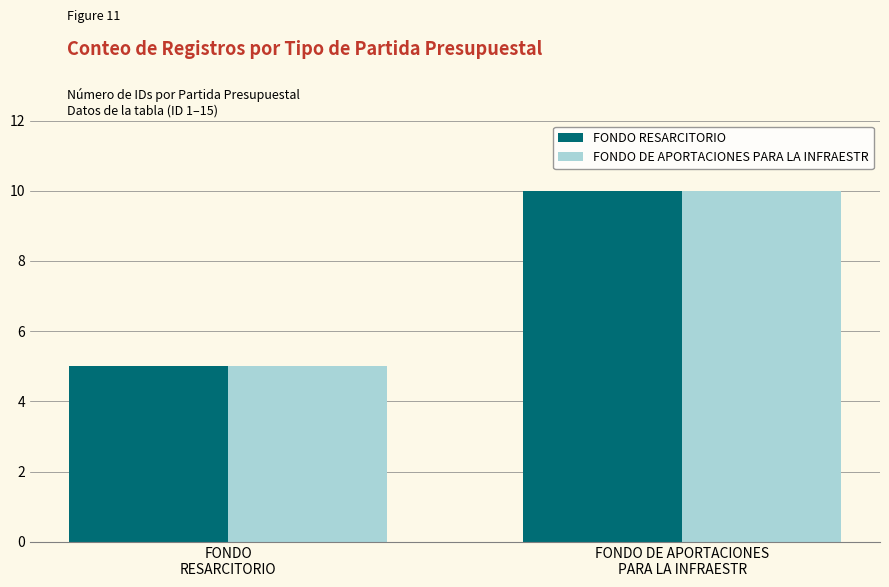

What is the maximum value for FONDO DE APORTACIONES PARA LA INFRAESTR?

10